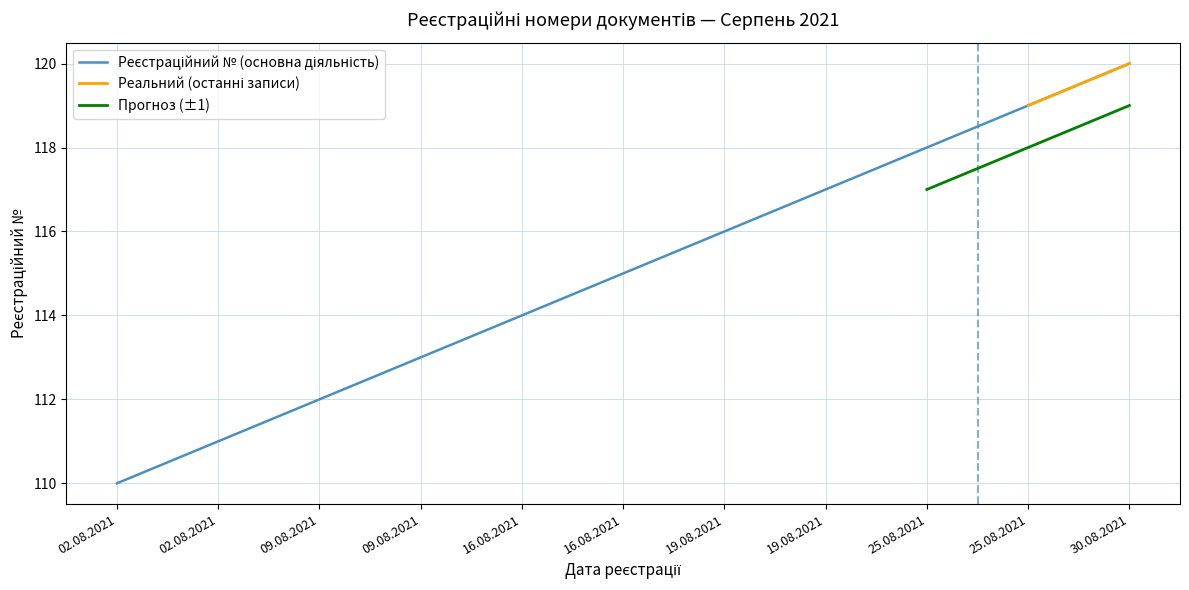

What is the value of the 11th point from the left?

120